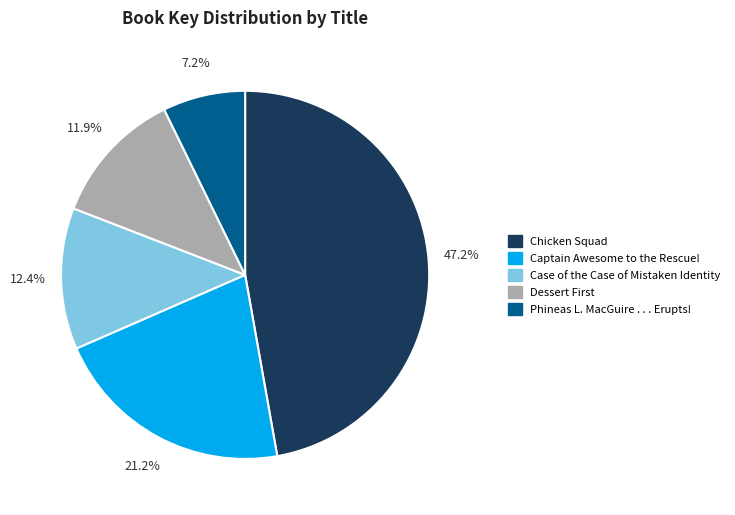

Rank the categories by value from lowest to highest.

Phineas L. MacGuire . . . Erupts!, Dessert First, Case of the Case of Mistaken Identity, Captain Awesome to the Rescue!, Chicken Squad